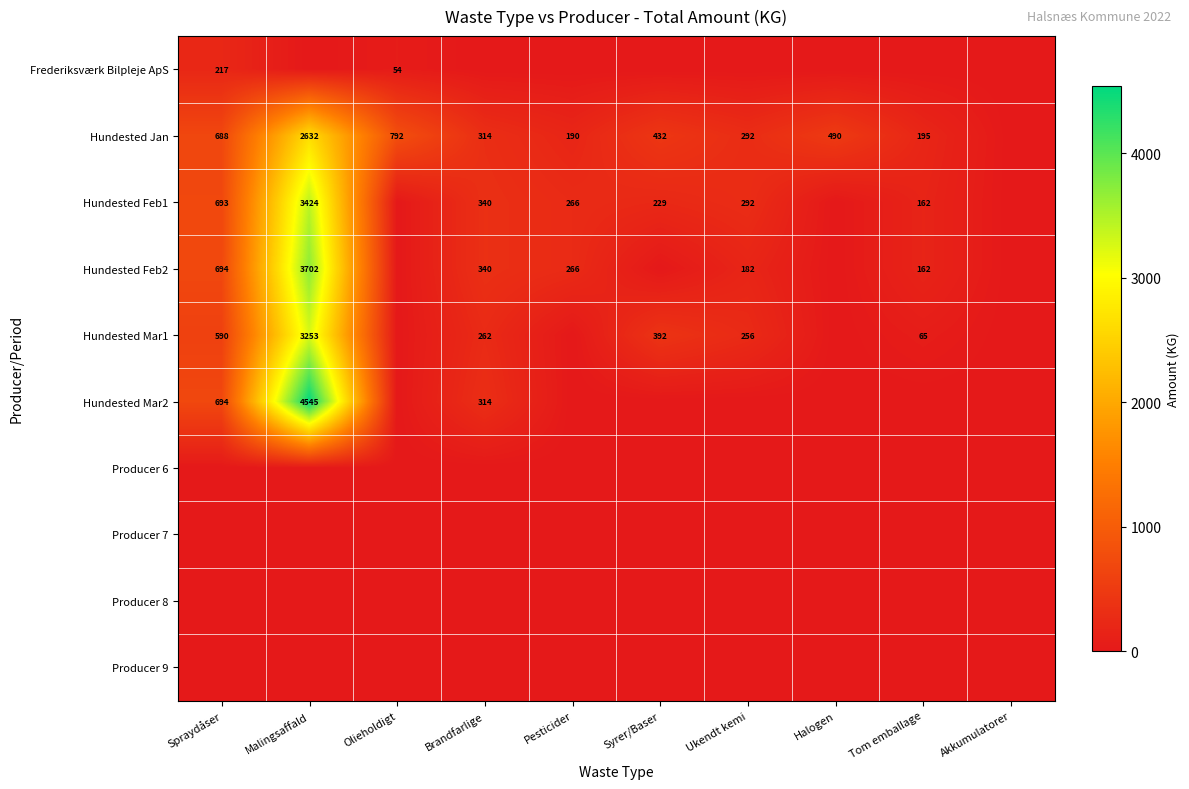

What is the sum of the Hundested Jan values at Spraydåser and Ukendt kemi?

980